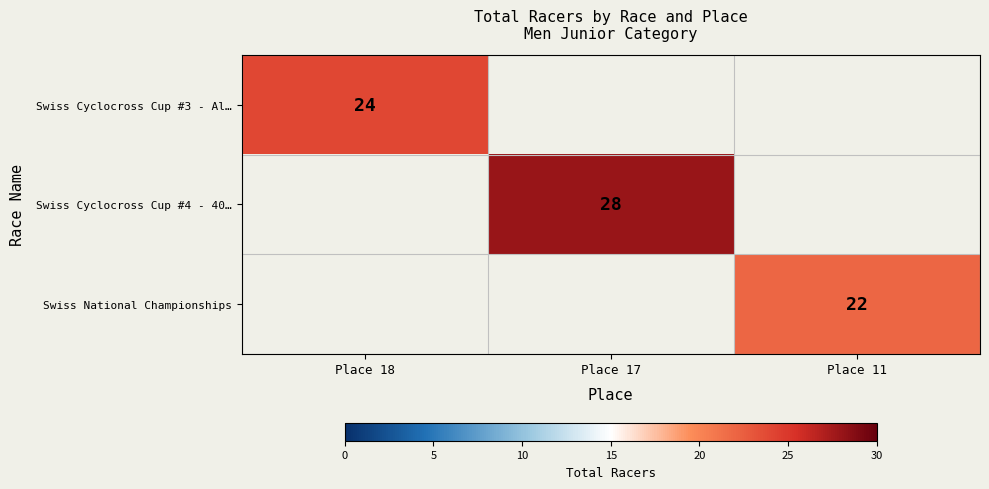

The Swiss Cyclocross Cup #4 - 40… series shows 8 at Place 17. True or false?

False